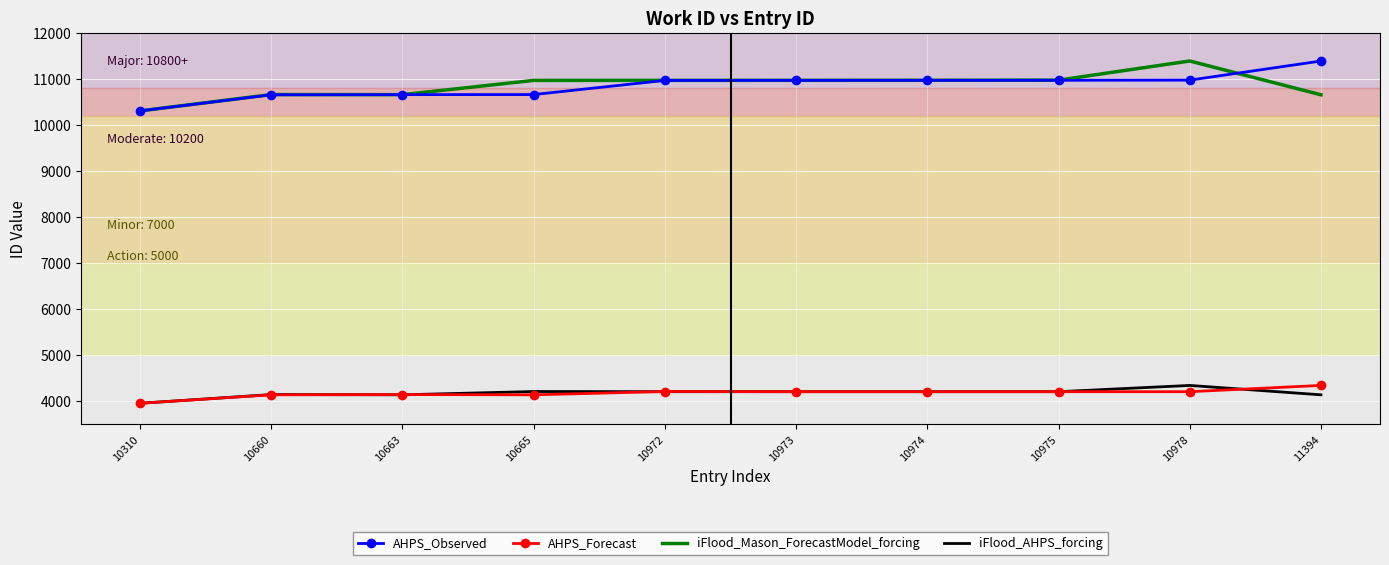

What is the difference between the maximum and minimum values in the AHPS_Forecast series?

388